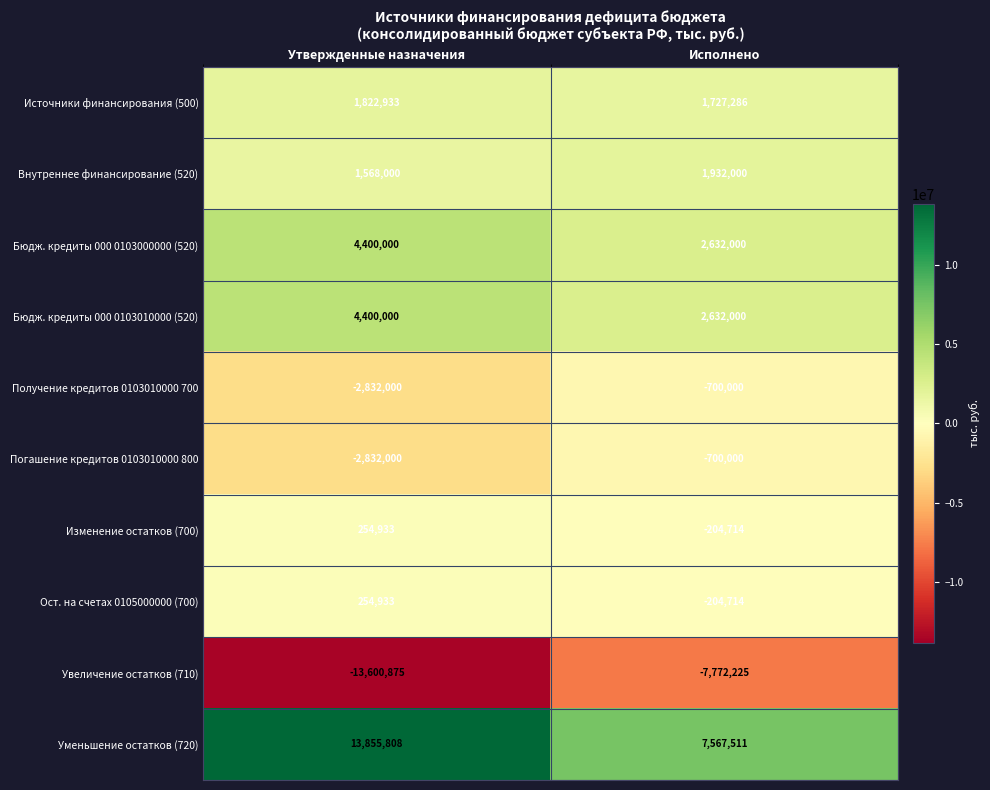

Rank the categories by Внутреннее финансирование (520) value from highest to lowest.

Исполнено, Утвержденные назначения